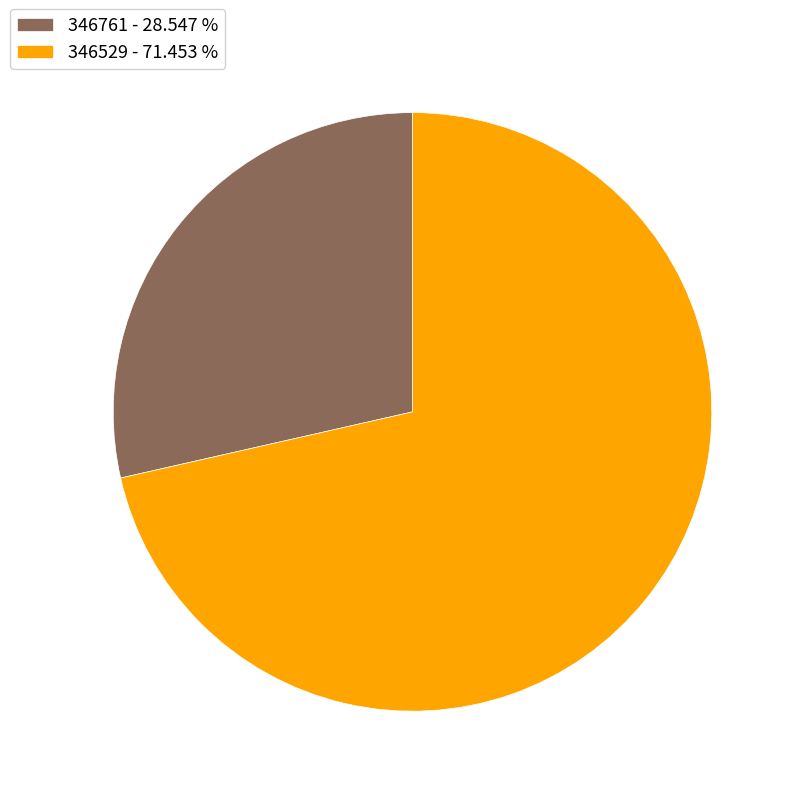

What is the largest slice in the pie chart?

346529